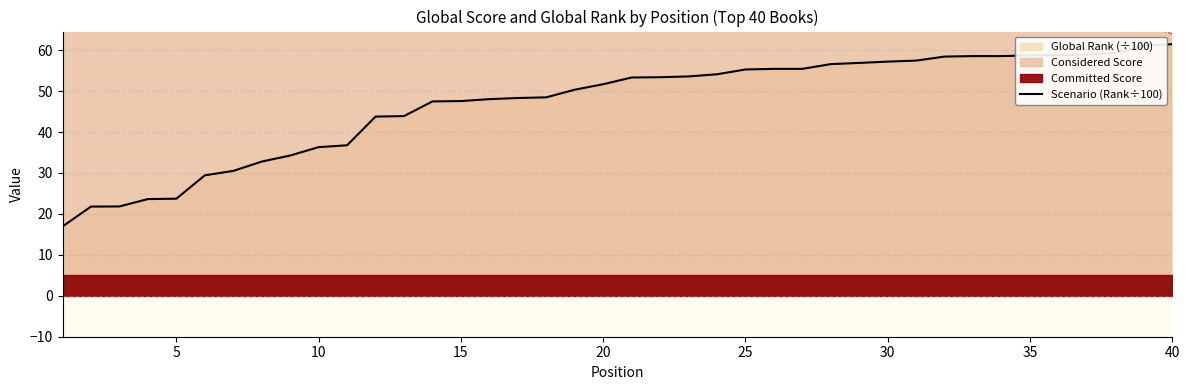

The value of Scenario (Rank÷100) at 10 is 36.3. True or false?

True